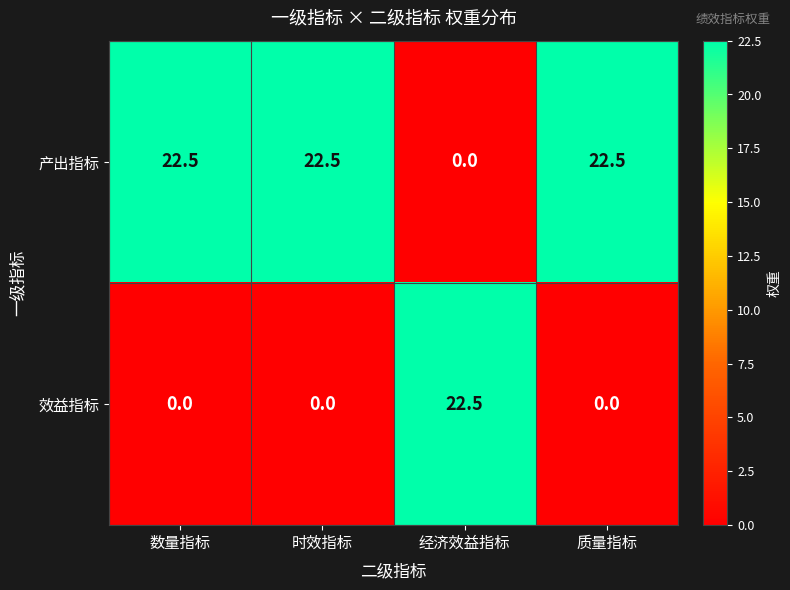

At how many categories does at least one series exceed 21?

4